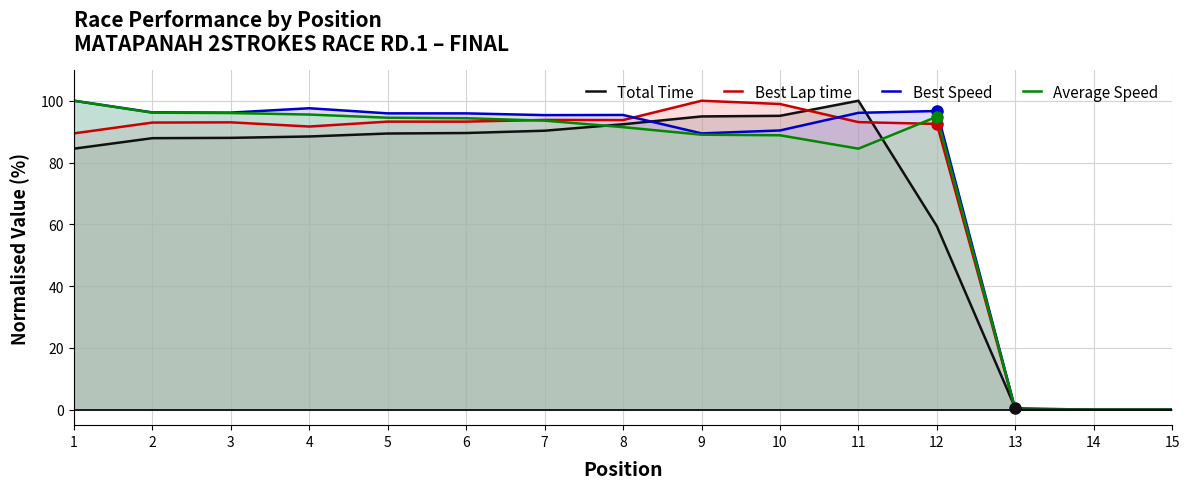

At which category does Total Time reach its first local peak?

11